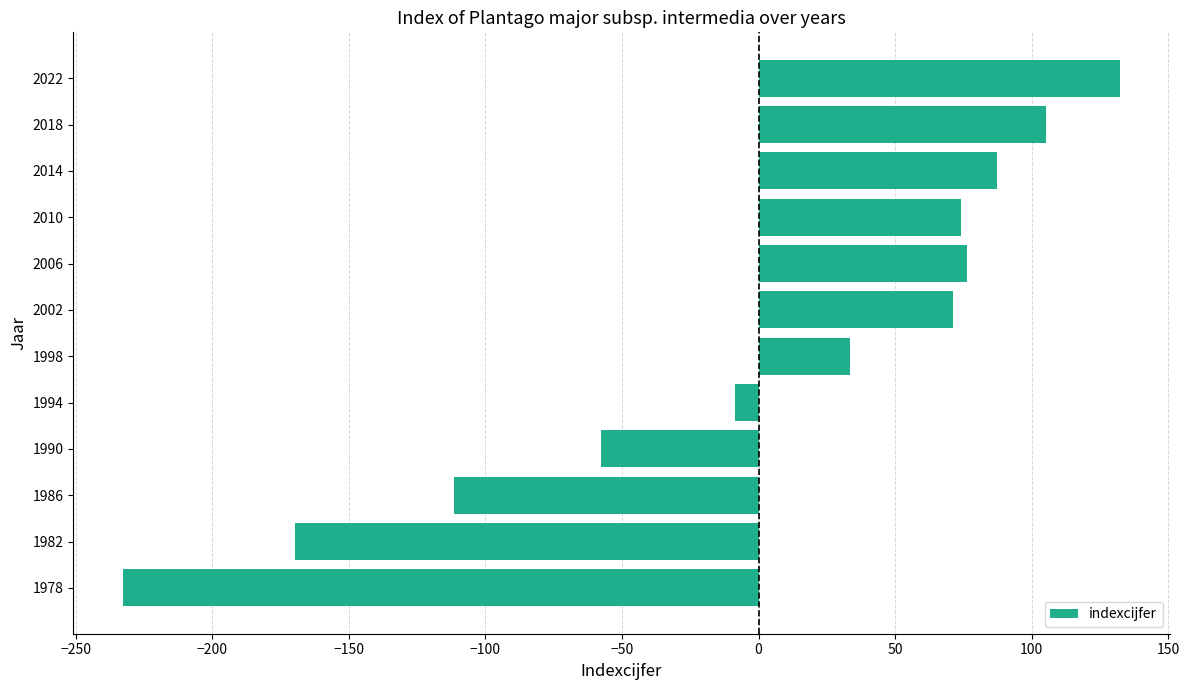

What is the greatest value displayed?

132.3